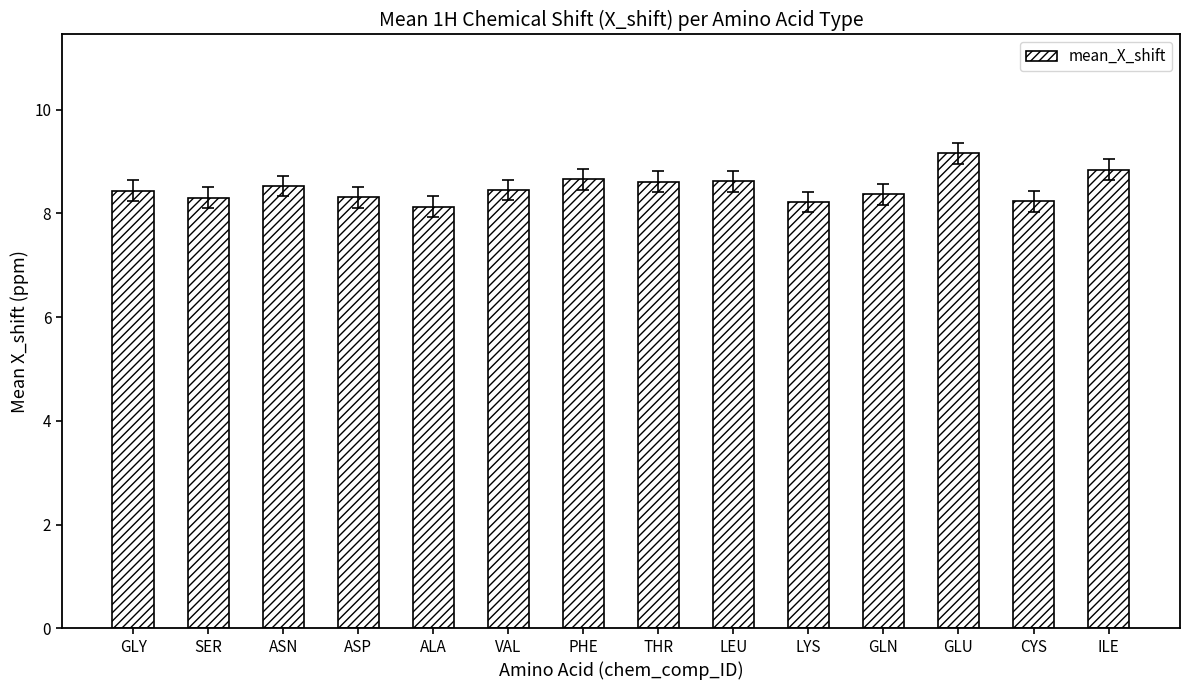

Between CYS and LEU, which is larger?

LEU